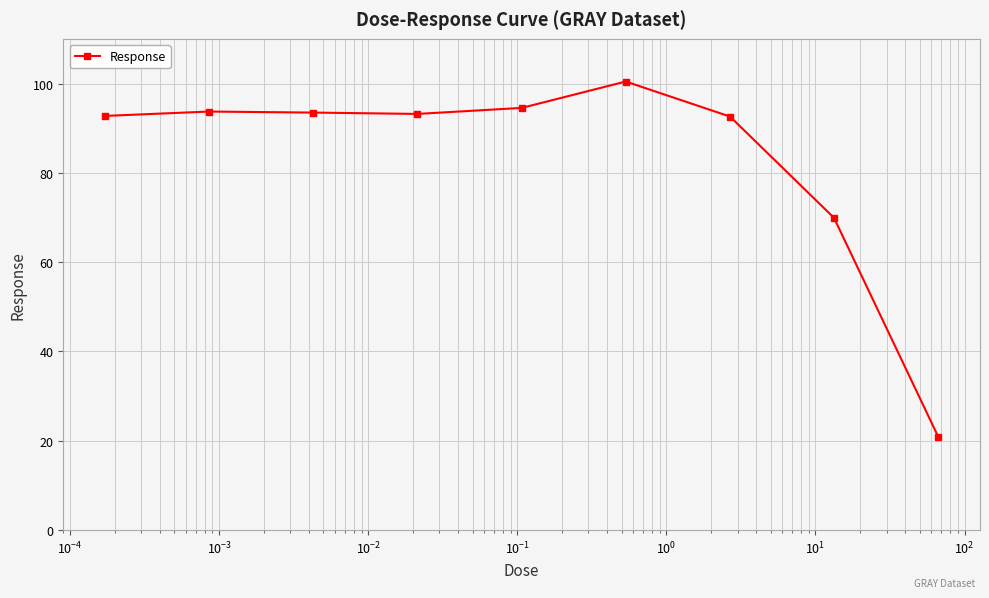

True or false: the data has more than 0 interior local peaks.

True